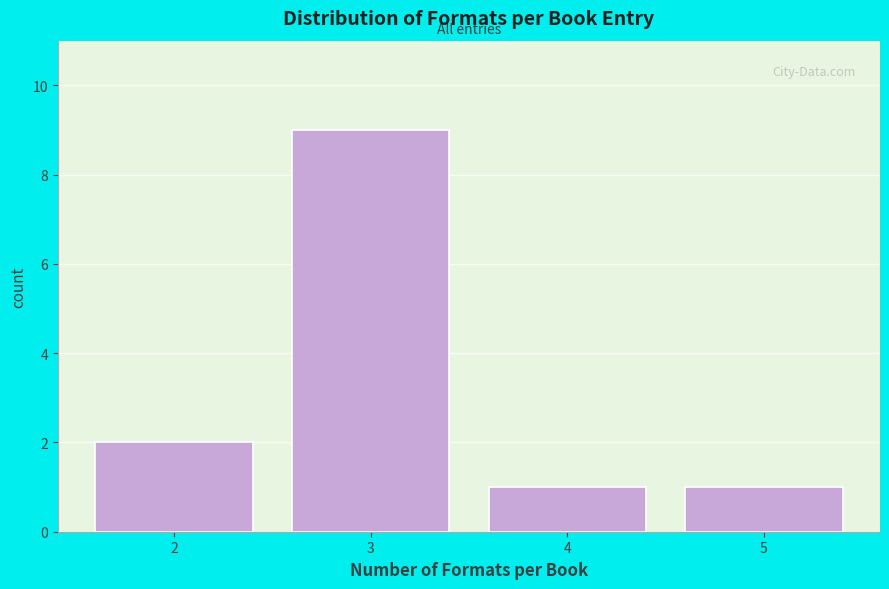

Reading left to right, what are all the values shown in this chart?

2	9	1	1